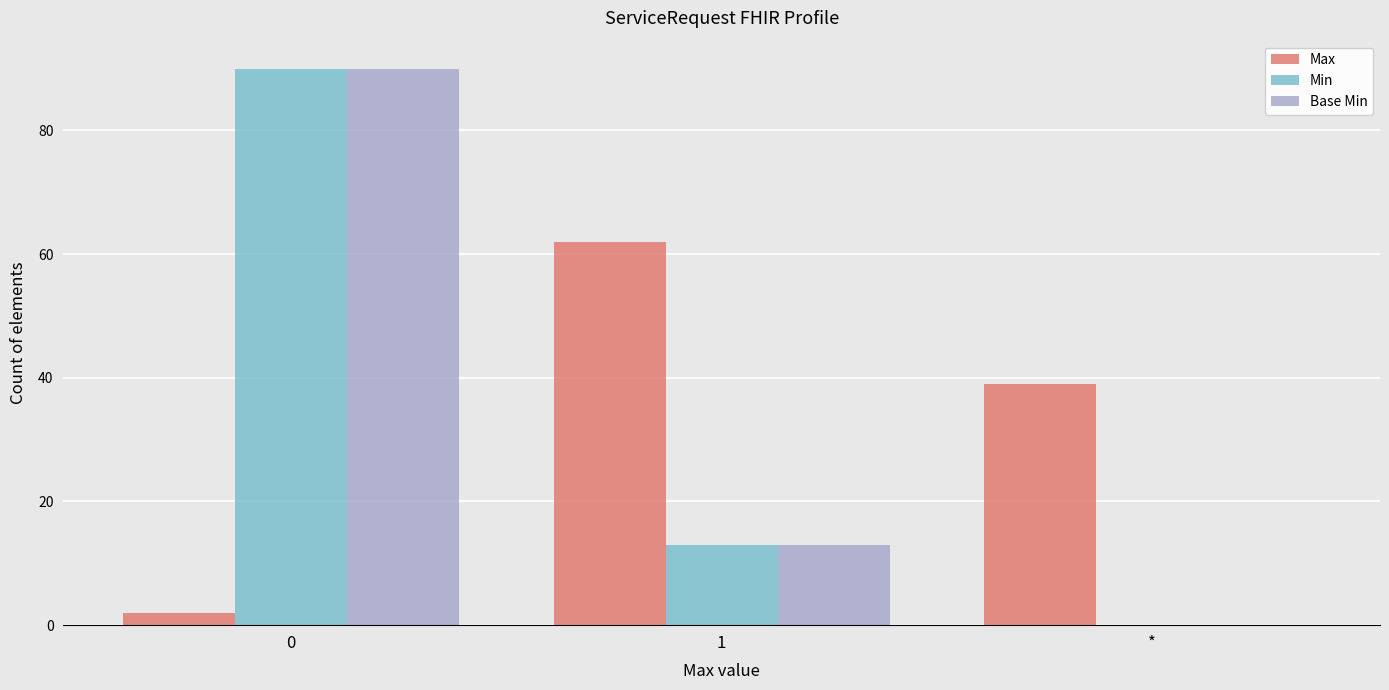

Count the number of categories in the chart.

3